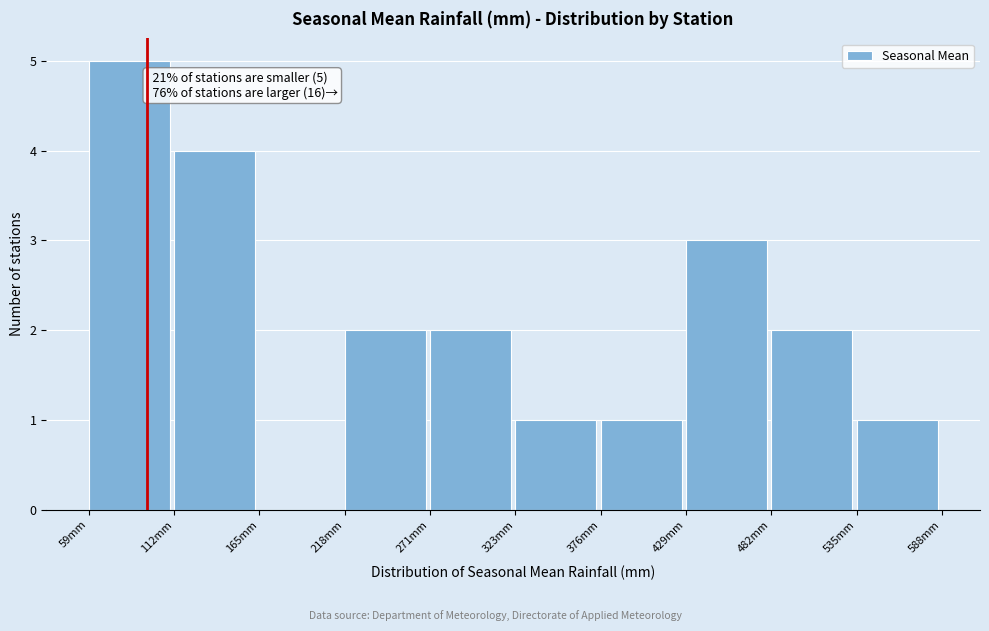

Over which range of the x-axis is the bar tallest?

60 to 110